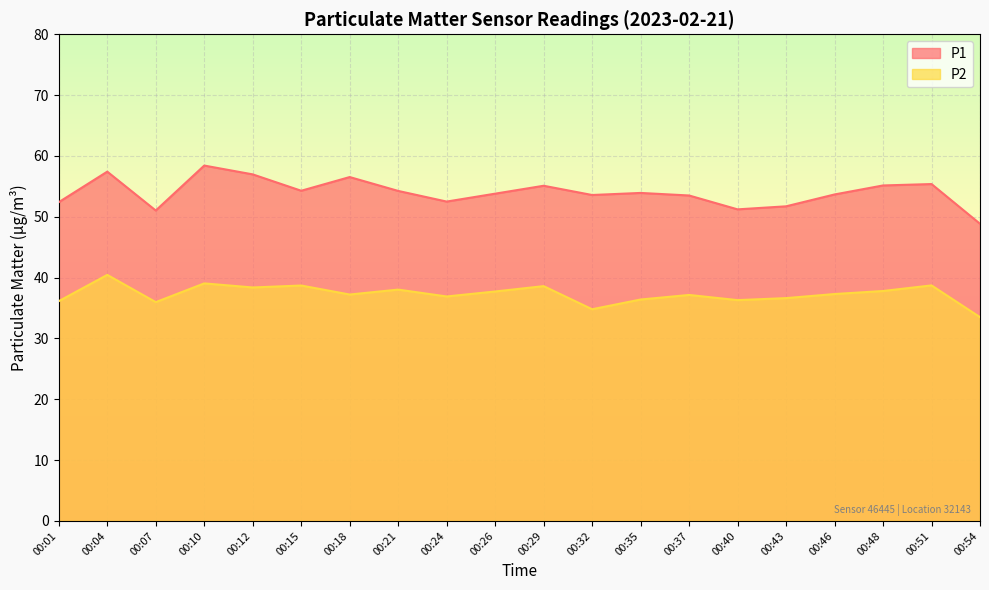

List the labels in order of P2 value, smallest first.

00:54, 00:32, 00:07, 00:01, 00:40, 00:35, 00:43, 00:24, 00:37, 00:18, 00:46, 00:26, 00:48, 00:21, 00:12, 00:29, 00:15, 00:51, 00:10, 00:04